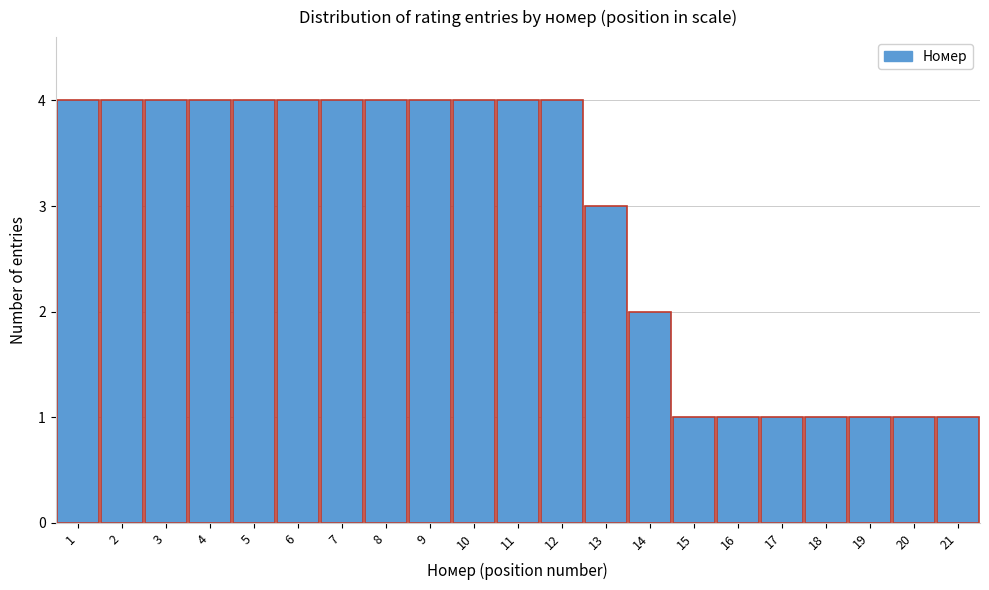

Reading left to right, list every bar in this chart as the range it spans on the x-axis followed by its height. The values are not printed on the chart, so give them approximately, as read against the axis.

0.5 to 1.5: 4
1.5 to 2.5: 4
2.5 to 3.5: 4
3.5 to 4.5: 4
4.5 to 5.5: 4
5.5 to 6.5: 4
6.5 to 7.5: 4
7.5 to 8.5: 4
8.5 to 9.5: 4
9.5 to 10.5: 4
10.5 to 11.5: 4
11.5 to 12.5: 4
12.5 to 13.5: 3
13.5 to 14.5: 2
14.5 to 15.5: 1
15.5 to 16.5: 1
16.5 to 17.5: 1
17.5 to 18.5: 1
18.5 to 19.5: 1
19.5 to 20.5: 1
20.5 to 21.5: 1